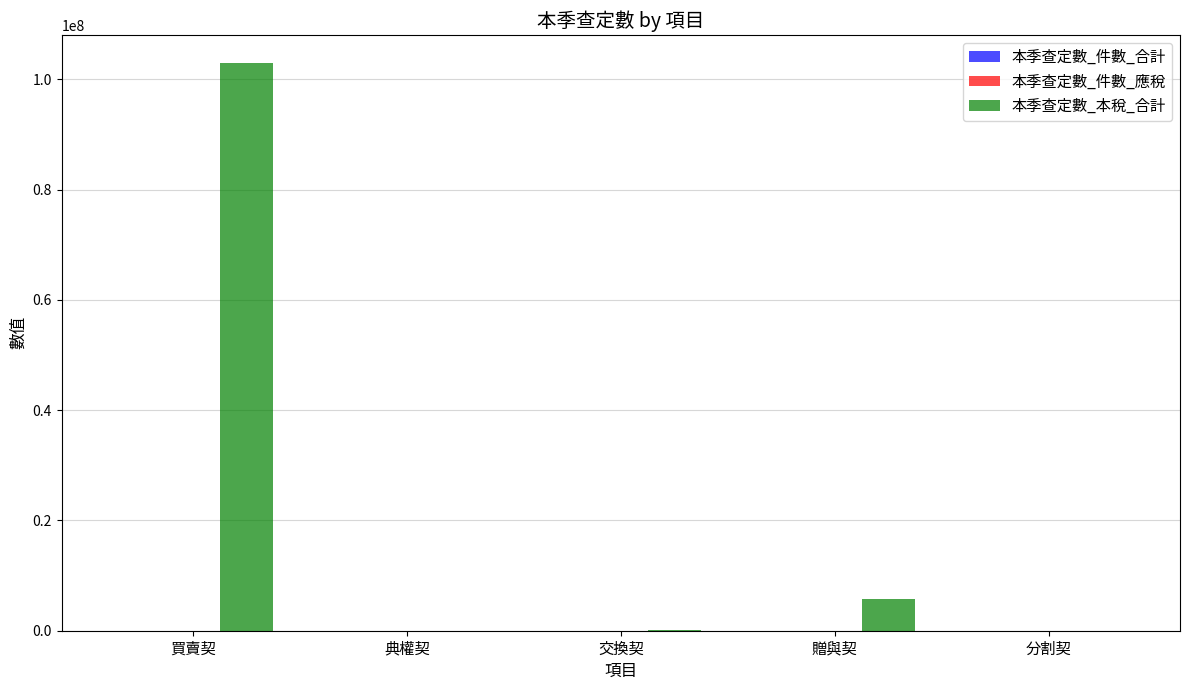

Which category has the highest value in the 本季查定數_本稅_合計 series?

買賣契